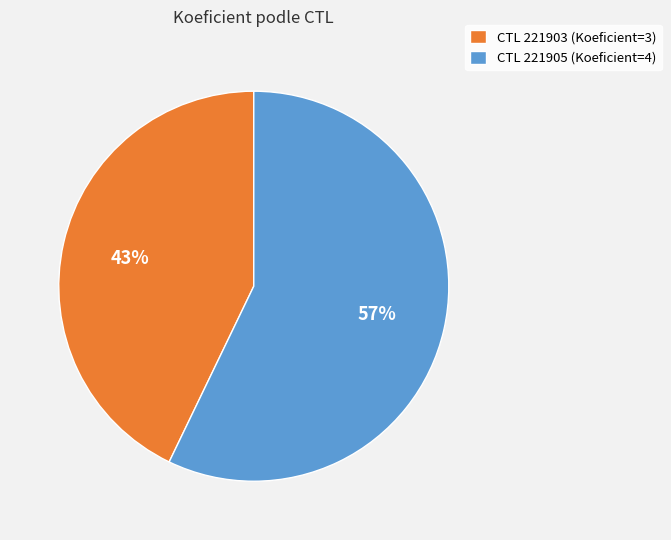

To the nearest percent, what is the difference between the largest and smallest slice percentages?

14%